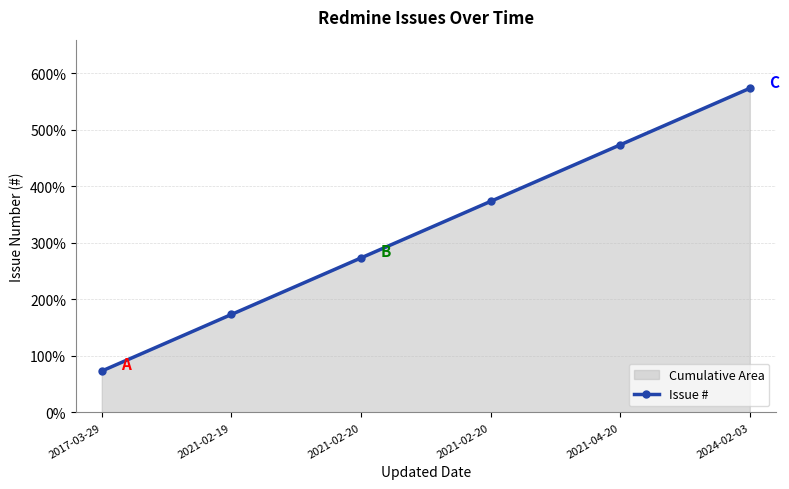

How many categories are shown in the chart?

6